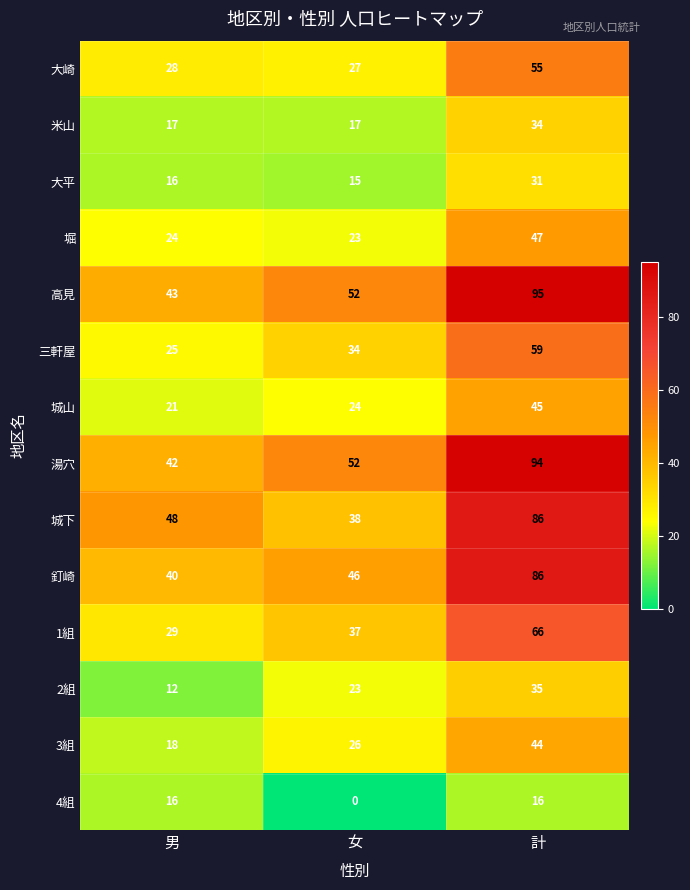

Which series changed the most between 男 and 女?

4組